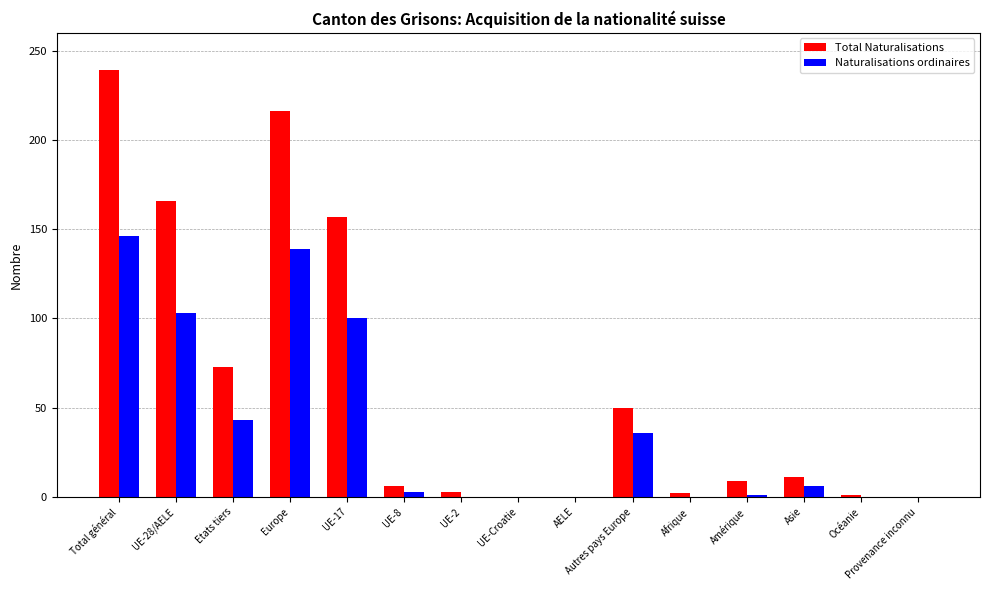

At which category does the chart reach its peak across all series?

Total général